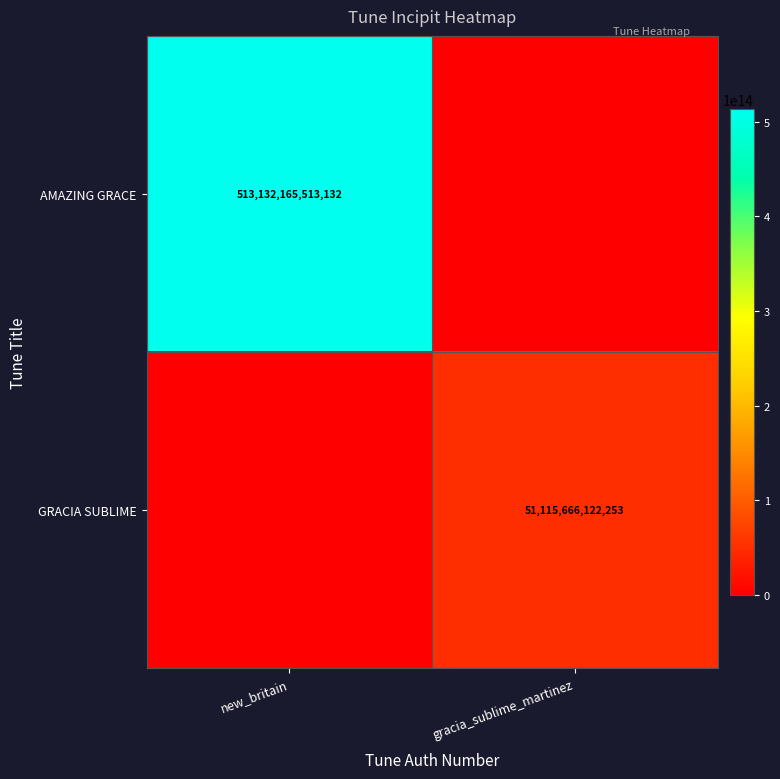

Is it true that AMAZING GRACE equals 177167072246853 at new_britain?

False